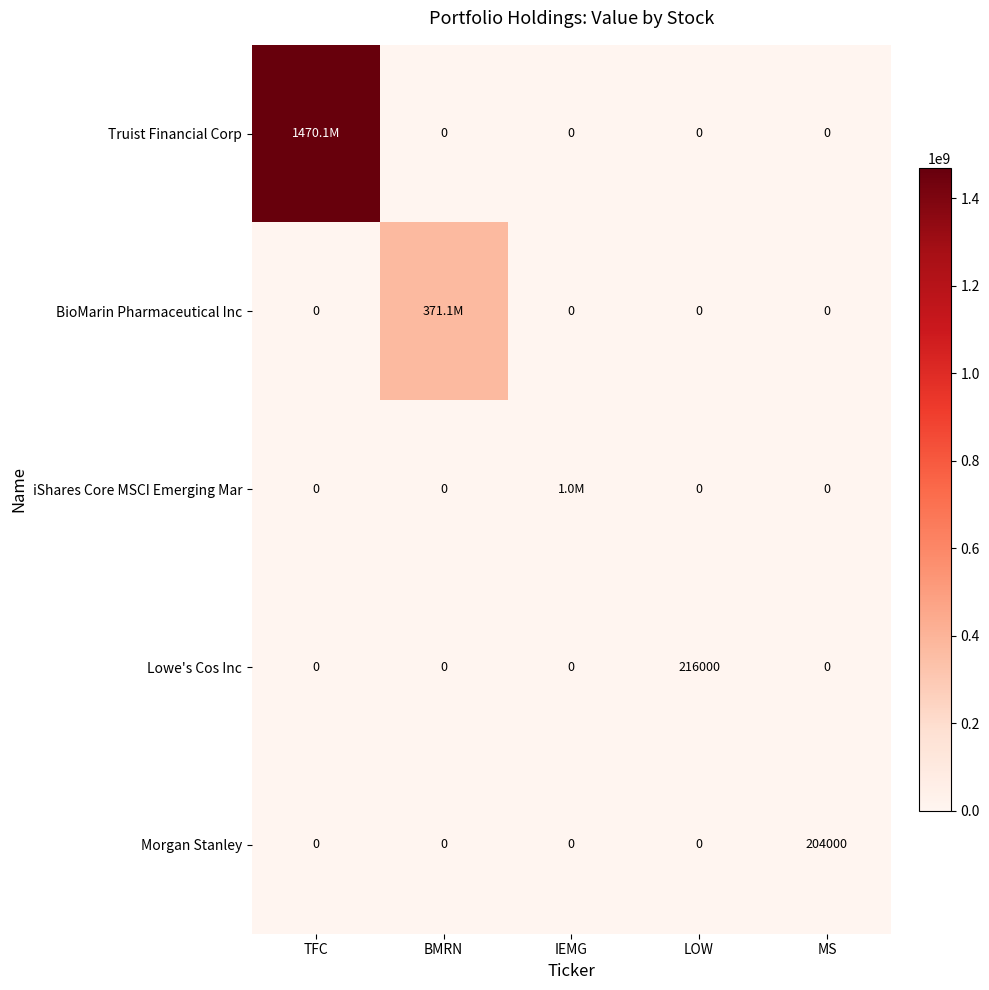

What is the total value across all series at MS?

204000